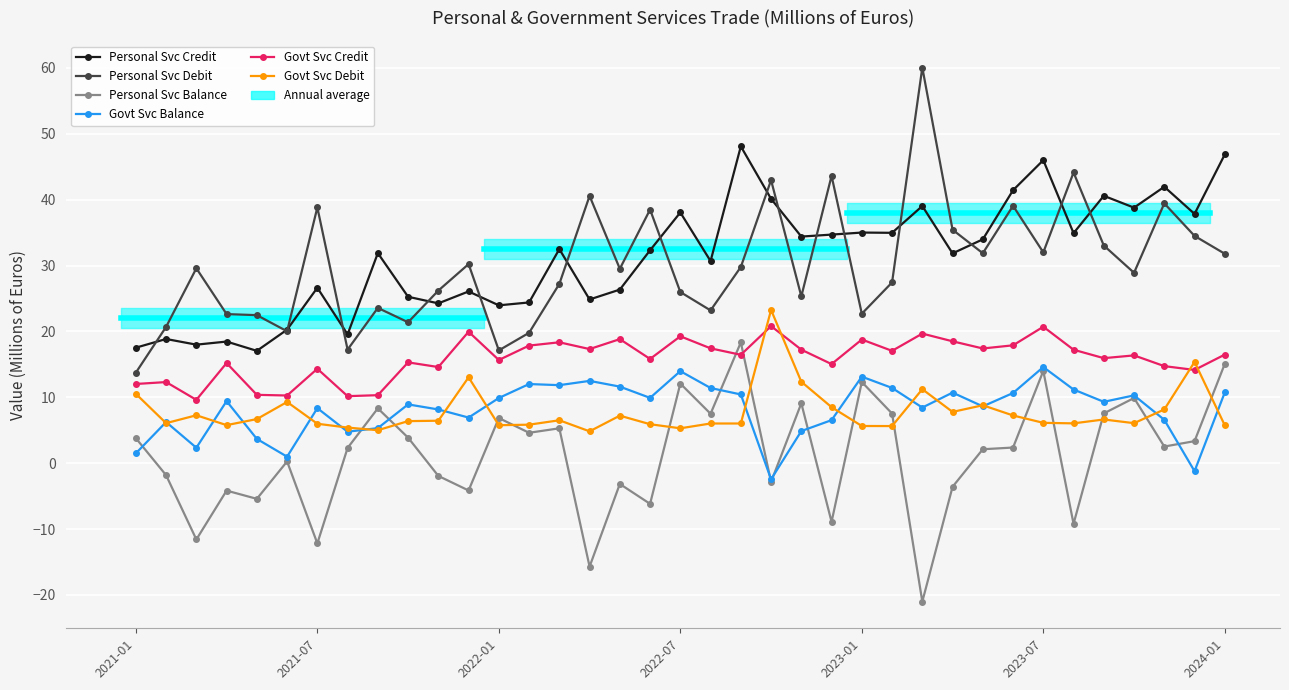

Does the chart display data point markers on the line(s)?

Yes